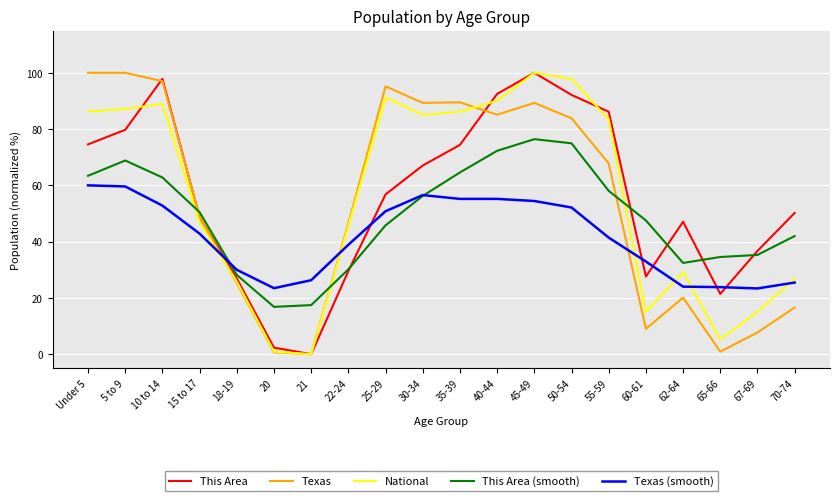

Which series changed the most between 21 and 67-69?

This Area